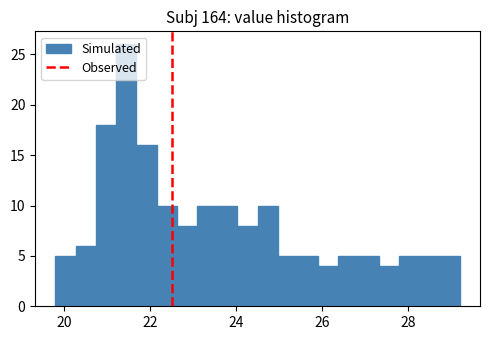

Around what value on the x-axis is the tallest bar? Give the approximate position of its centre, as read against the axis.

21.4